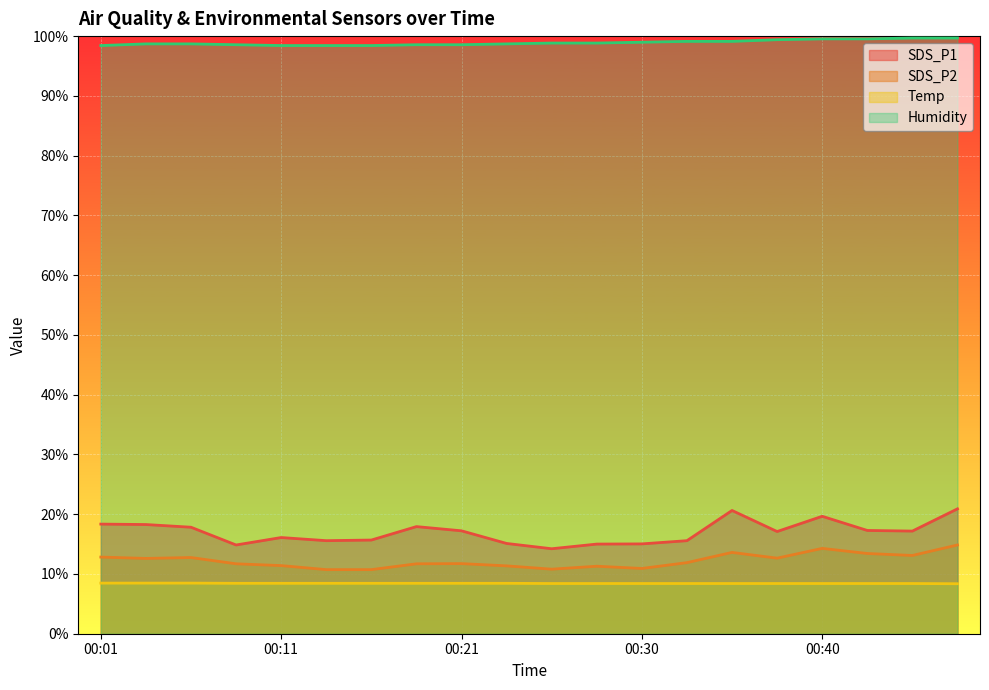

At which label does SDS_P2 reach its peak?

00:47